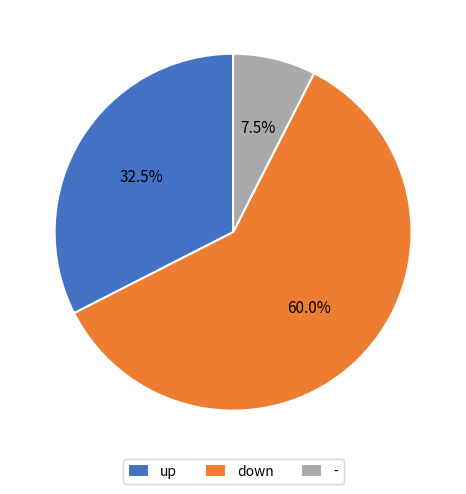

Is down the majority of the pie?

Yes